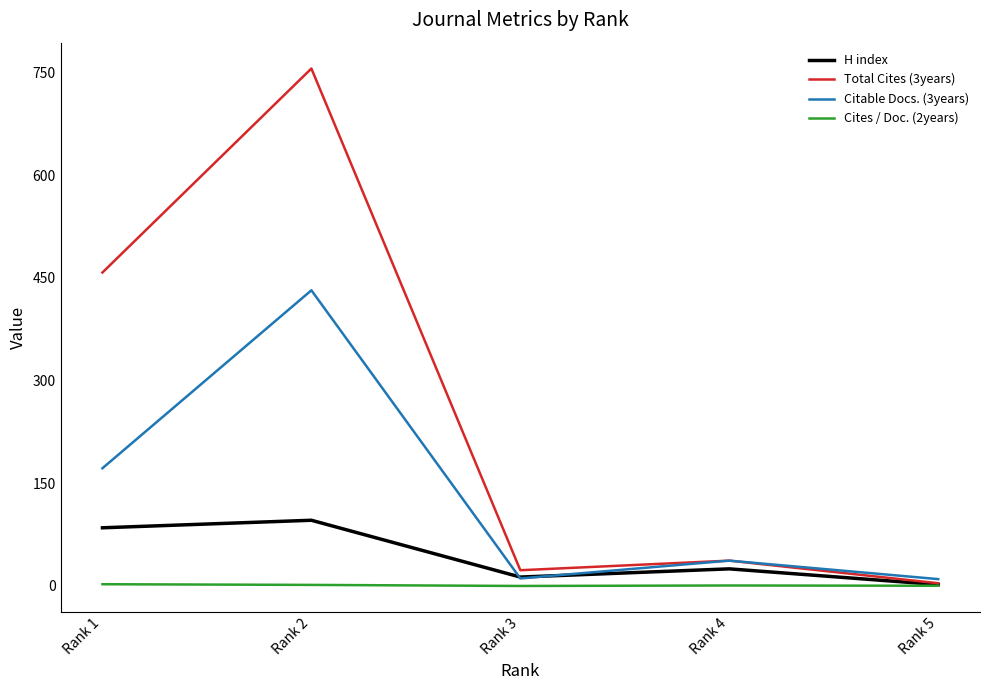

The value of Total Cites (3years) at Rank 4 is 37.0. True or false?

True